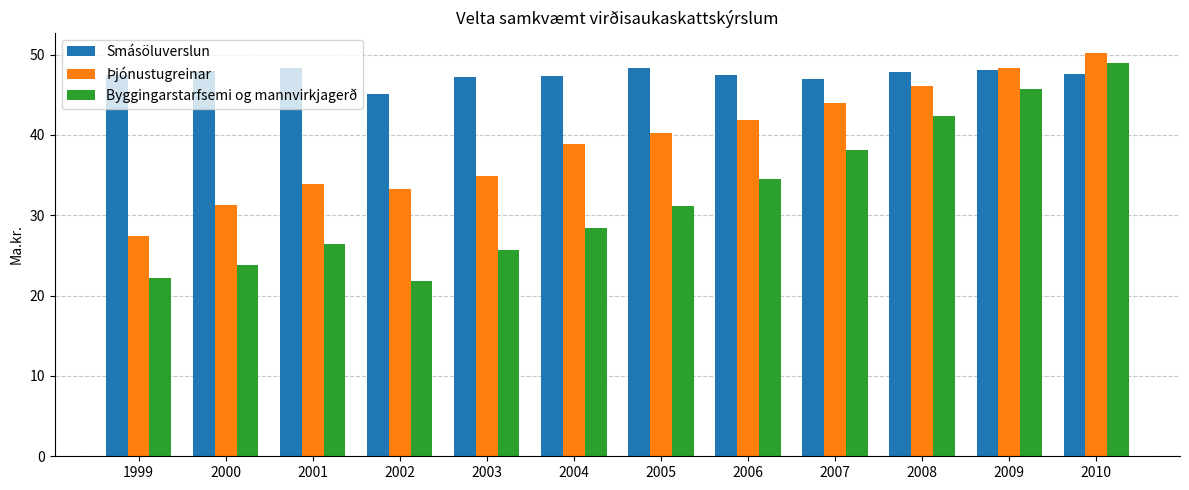

At which label is Þjónustugreinar closest to 38?

2004